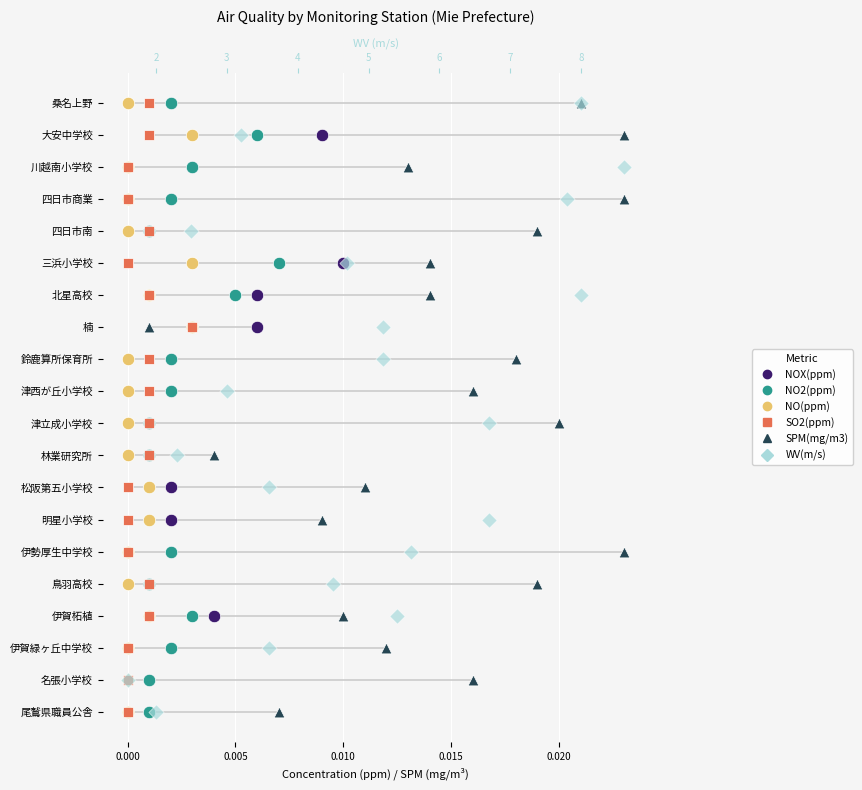

Is the value of SO2(ppm) at 0.000 greater than the value of NOX(ppm) at 15?

No